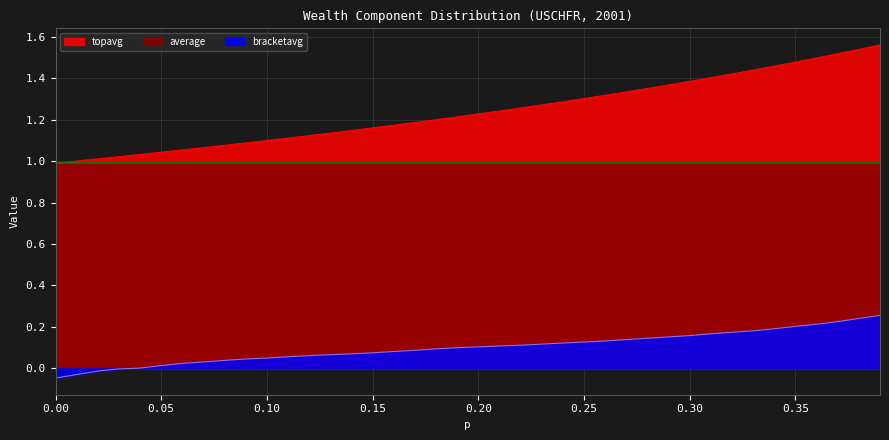

What is the value of the topavg point at the 2nd from the left?

1.0